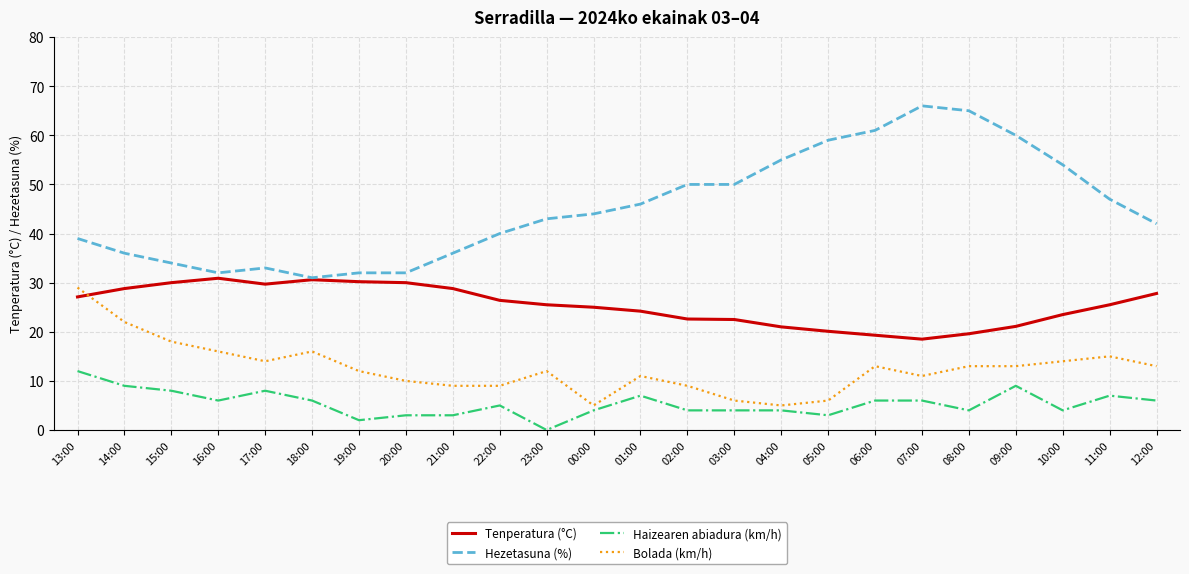

What is the difference between the highest and lowest values at 08:00?

61.0